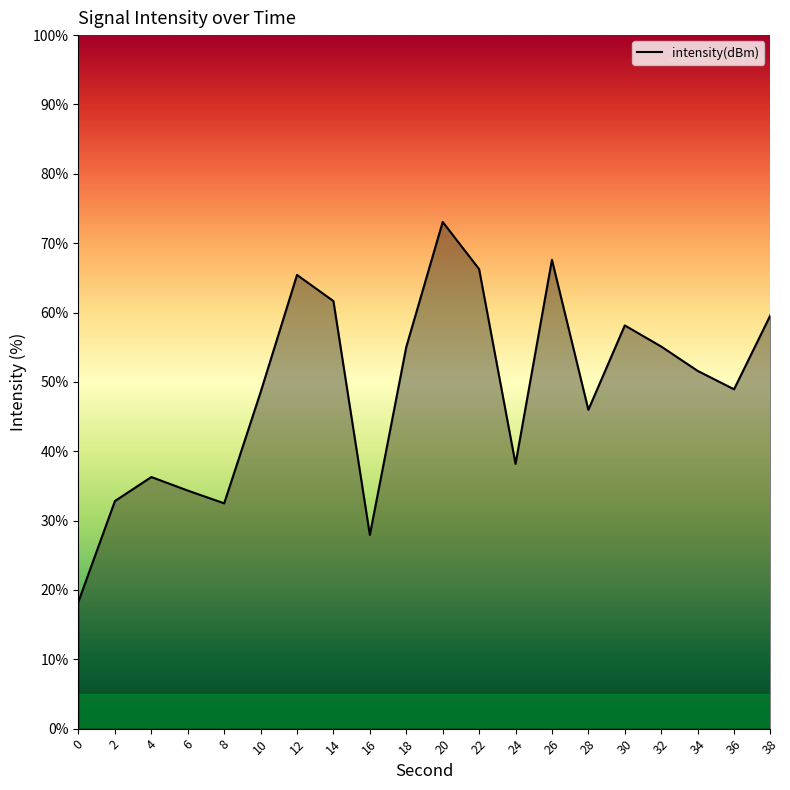

Which has a higher value, 10 or 28?

10